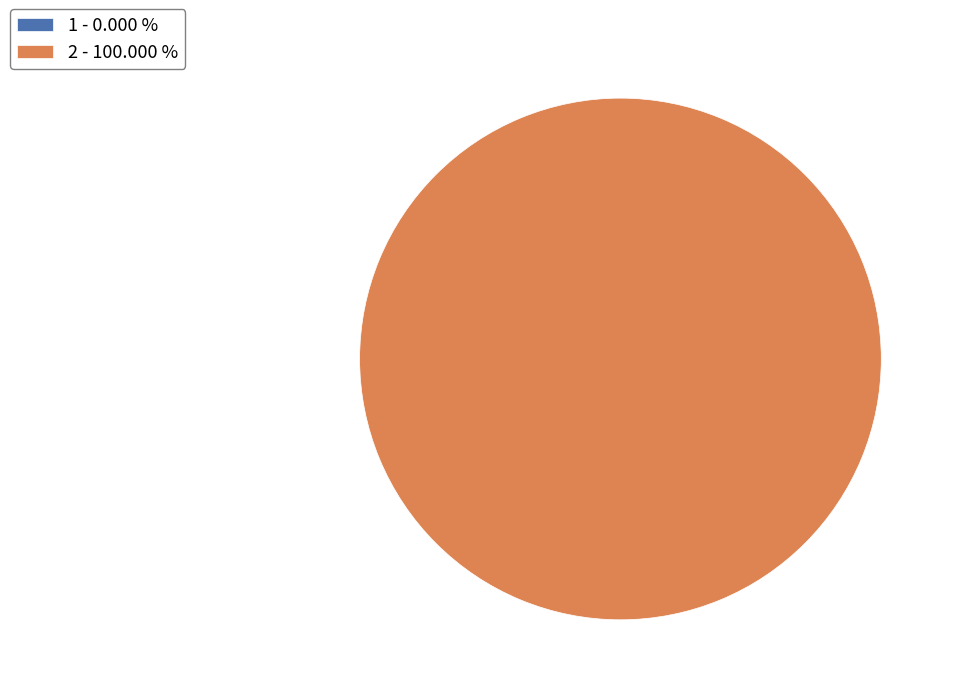

Count the number of slices in the pie.

2